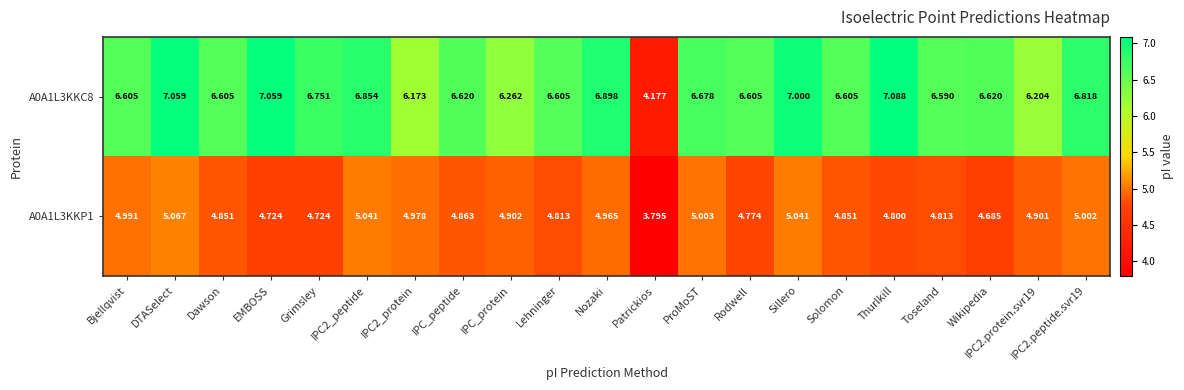

Rank the series by their average value, from highest to lowest.

A0A1L3KKC8, A0A1L3KKP1